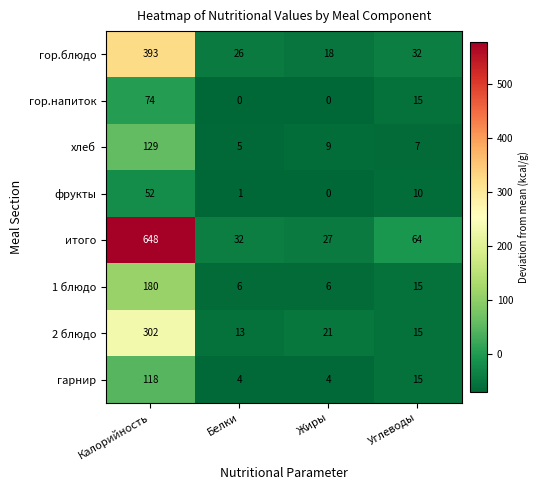

Rank the series by their maximum value, from highest to lowest.

итого, гор.блюдо, 2 блюдо, 1 блюдо, хлеб, гарнир, гор.напиток, фрукты